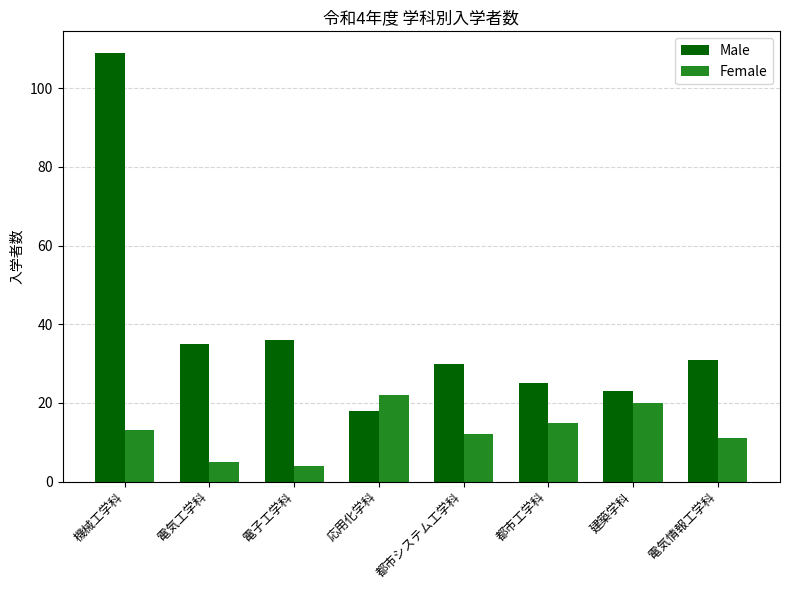

Reading left to right, what are all the values shown in this chart?

Male: 109	35	36	18	30	25	23	31
Female: 13	5	4	22	12	15	20	11